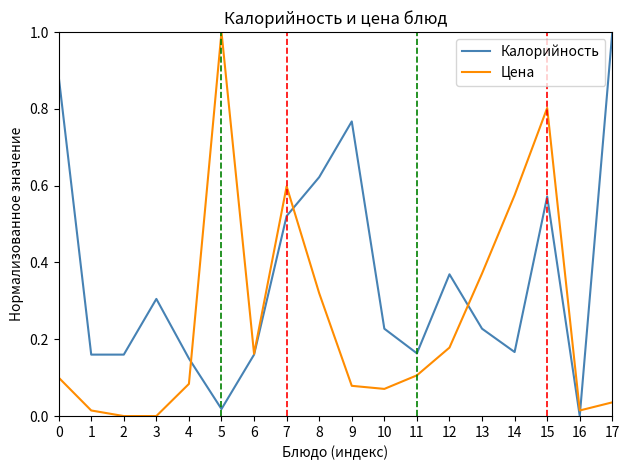

How many distinct data groups are displayed?

2